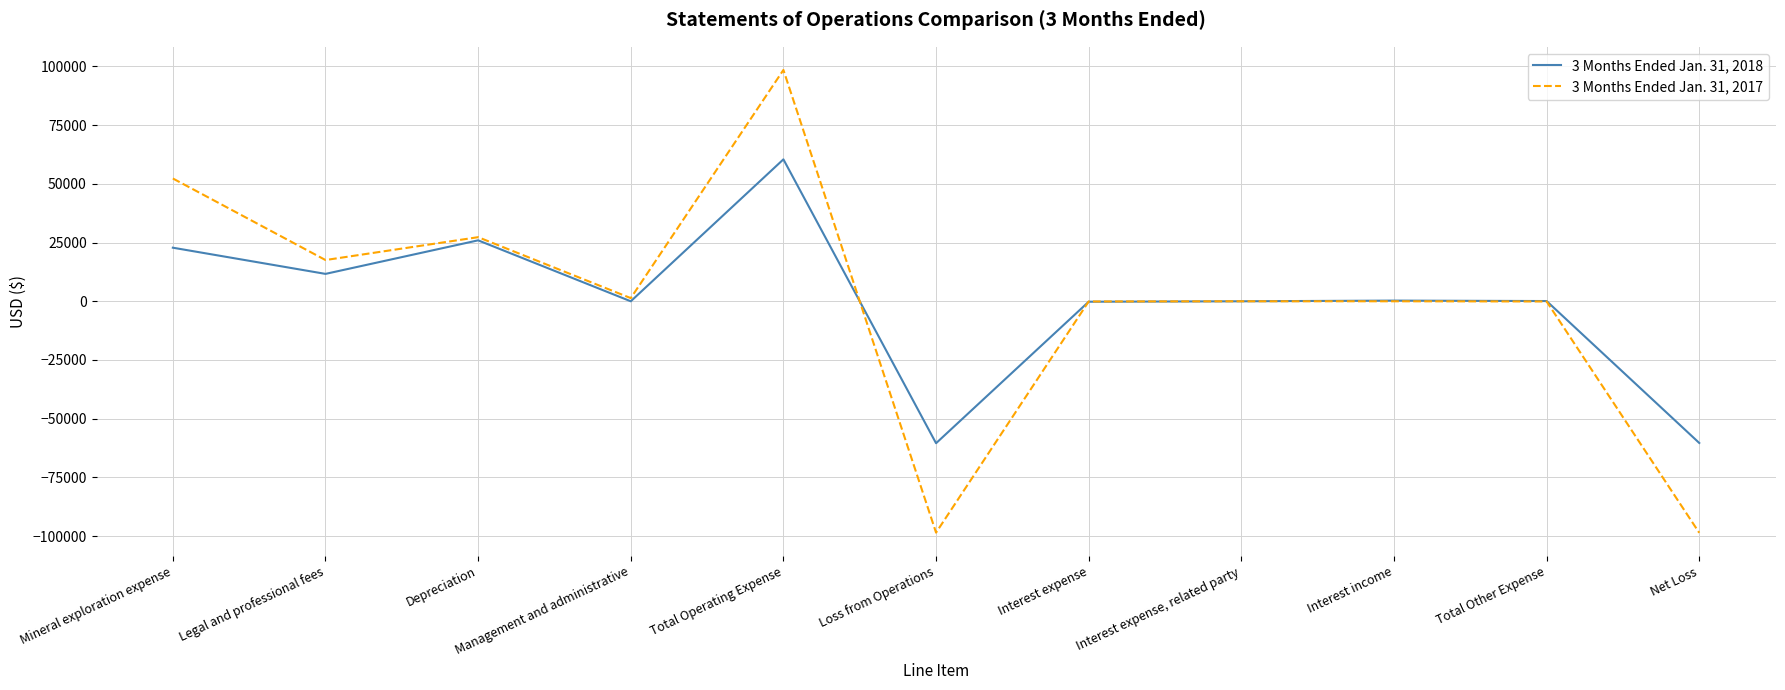

What is the sum of the 3 Months Ended Jan. 31, 2018 values at Net Loss and Loss from Operations?

-120777